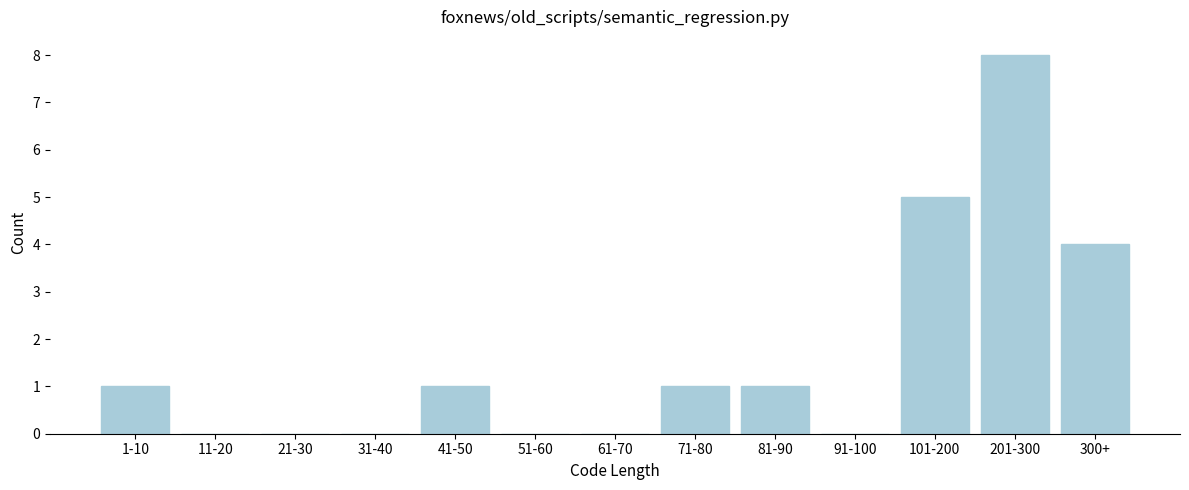

Reading left to right, transcribe all the data shown in this chart.

1-10=1	11-20=0	21-30=0	31-40=0	41-50=1	51-60=0	61-70=0	71-80=1	81-90=1	91-100=0	101-200=5	201-300=8	300+=4